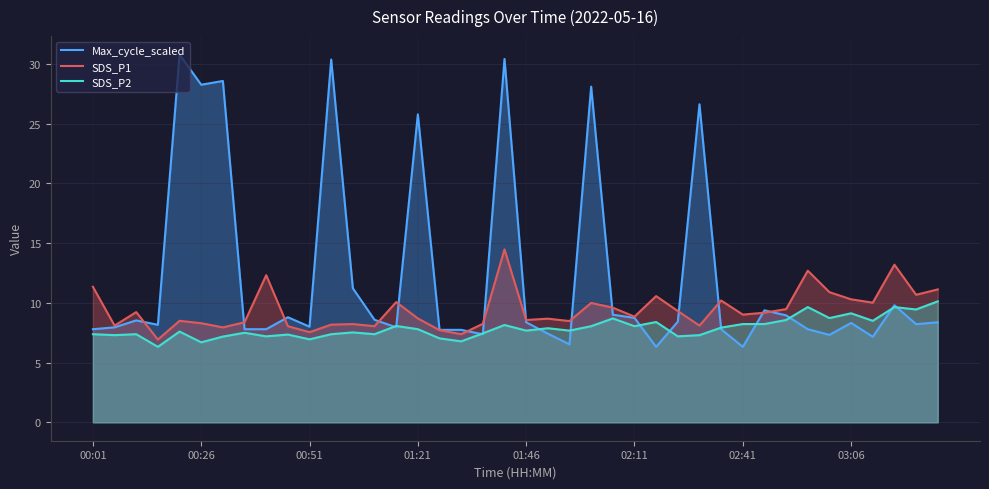

In SDS_P2, how many points are higher than both neighbors (excluding endpoints)?

13